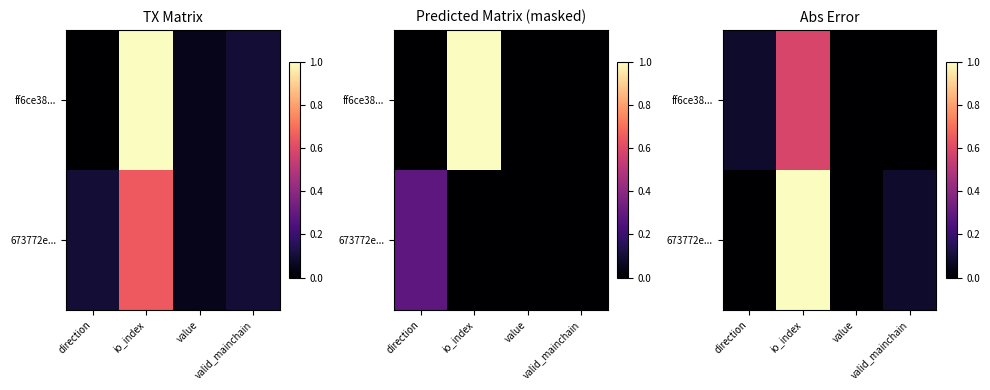

Rank the series by their average value, from highest to lowest.

673772e..., ff6ce38...